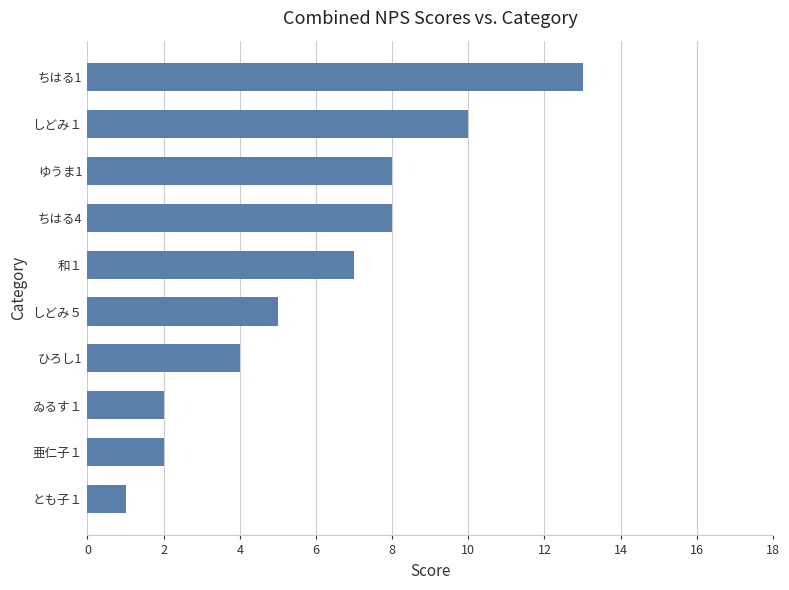

What is the label of the 5th bar from the top?

和１